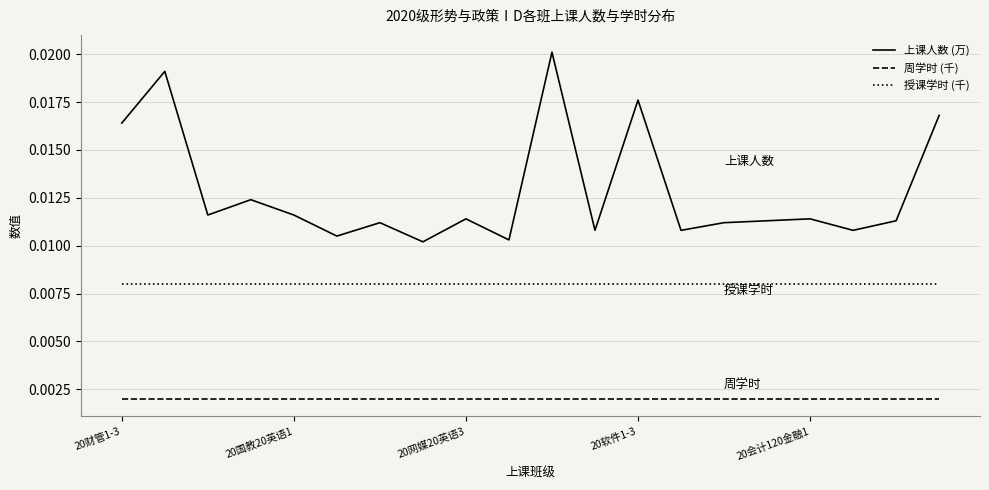

Rank the series by their average value, from highest to lowest.

上课人数 (万), 授课学时 (千), 周学时 (千)